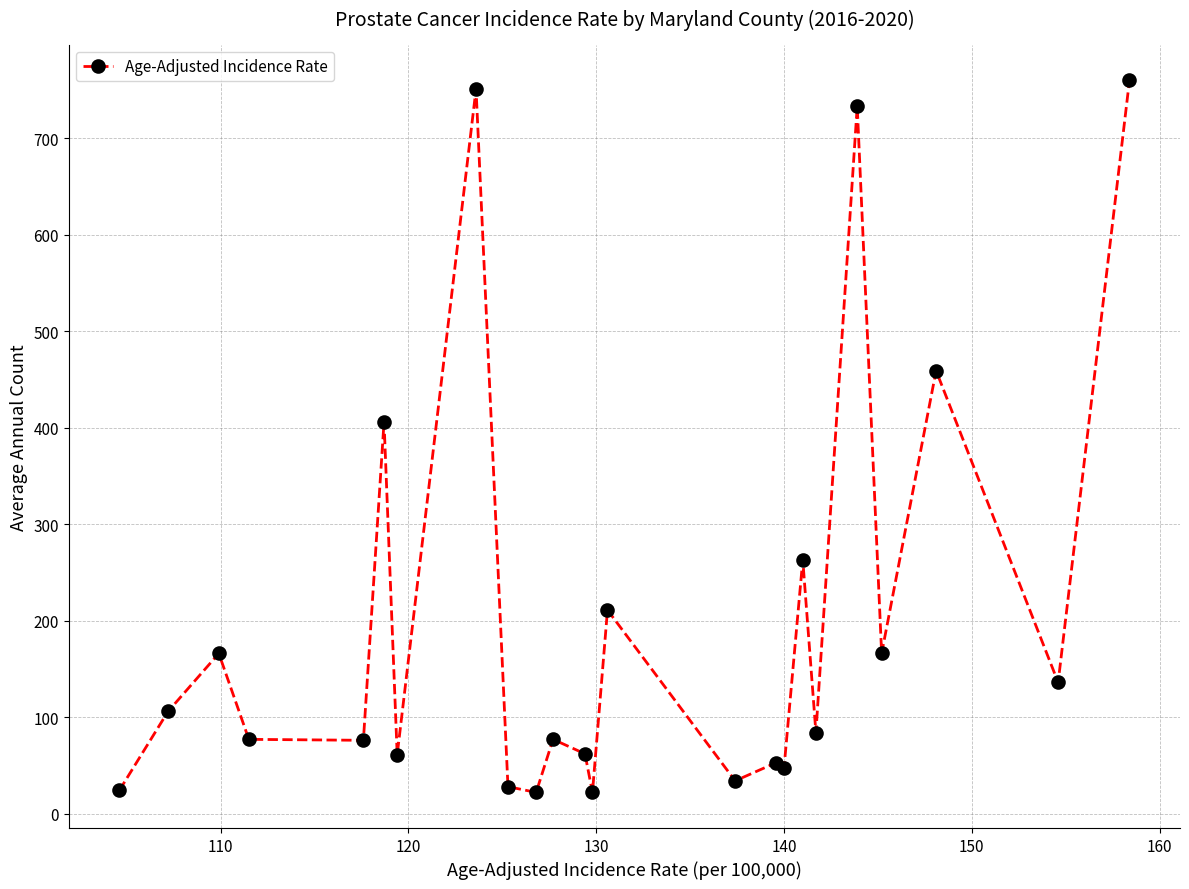

What is the value of the 5th point from the left?

76